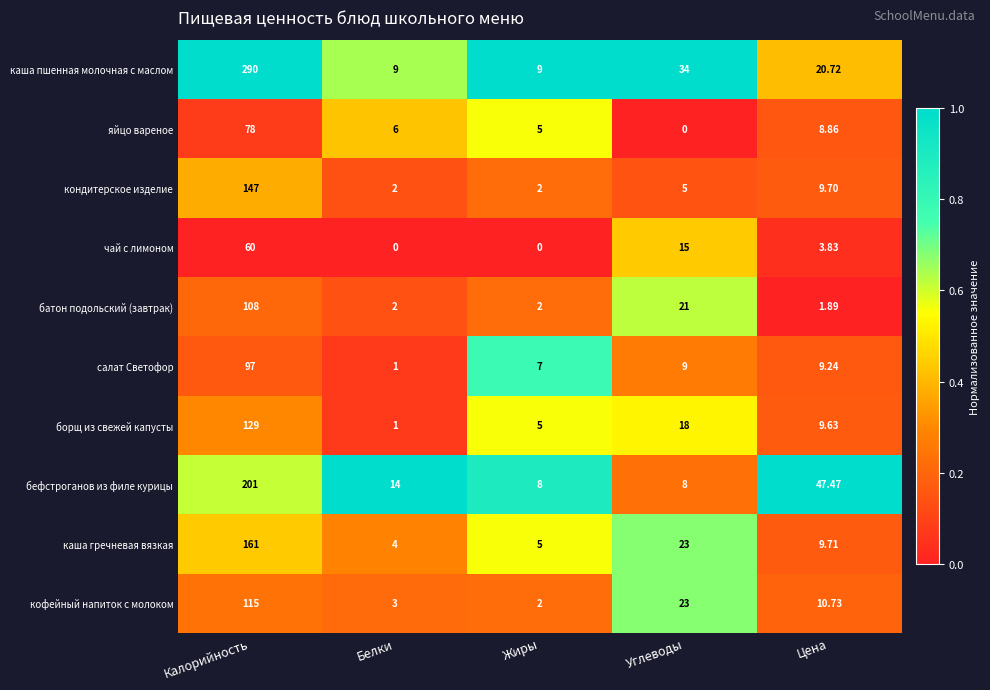

How many positive values does the чай с лимоном series have?

3